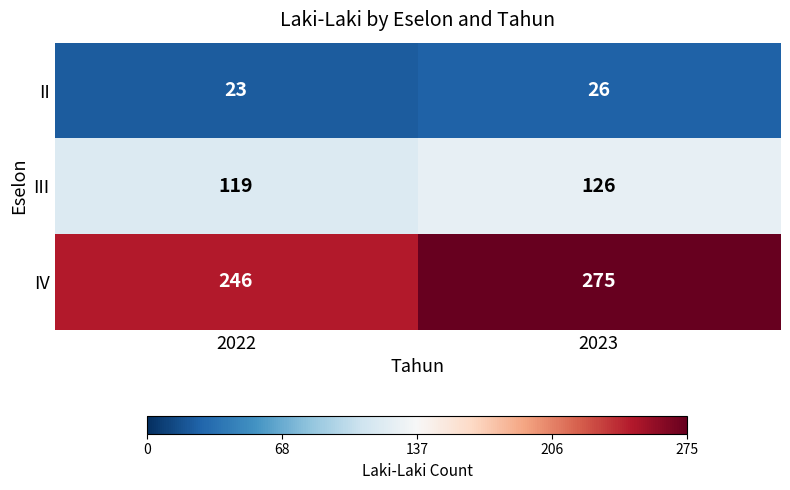

What is the spread (max minus min) of values at 2023?

249